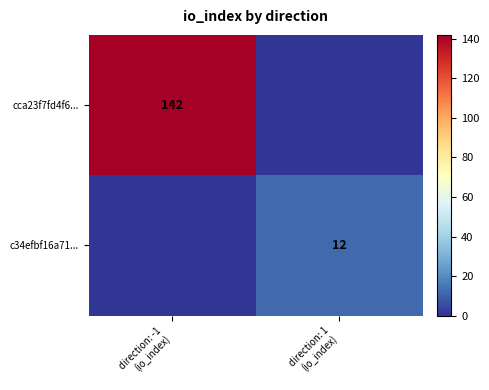

What is the difference between the c34efbf16a71... values at direction: 1 (io_index) and direction: -1 (io_index)?

12